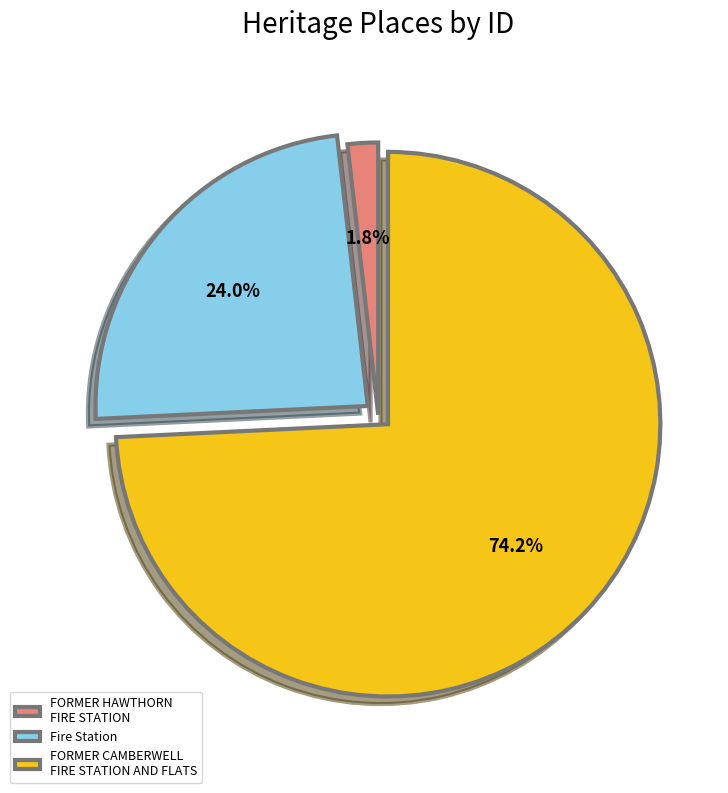

Which slice represents more than half of the pie?

FORMER CAMBERWELL FIRE STATION AND FLATS